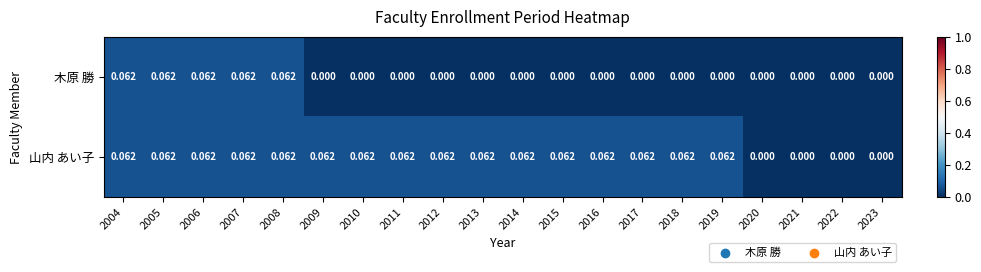

List the series in order of their overall mean, lowest first.

木原 勝, 山内 あい子